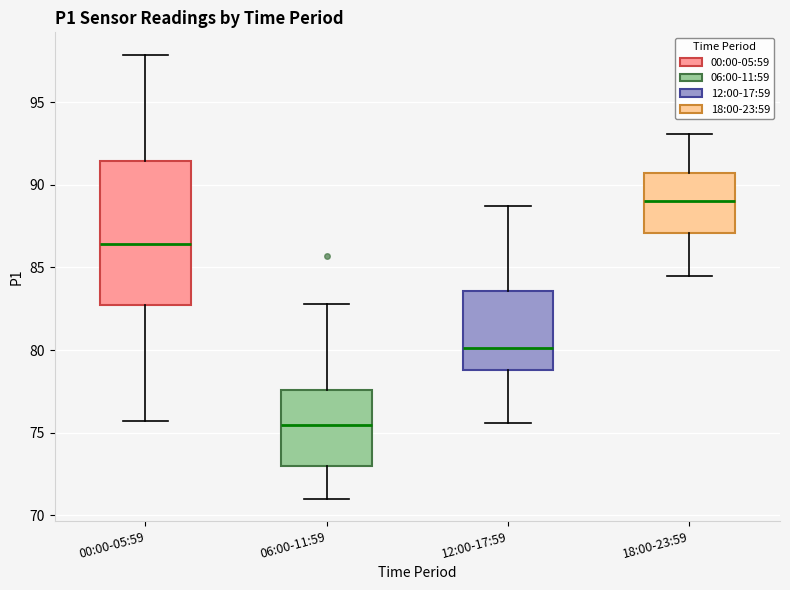

Reading left to right, transcribe this box plot: for each box, give where its median line is, the range the box spans, and where its two whiskers end, as read against the y-axis. The values are not printed on the chart, so give them approximately, as read against the axis.

00:00-05:59: median 86.5, box 83.0 to 91.5, whiskers 75.5 to 98.0
06:00-11:59: median 75.5, box 73.0 to 77.5, whiskers 71.0 to 83.0
12:00-17:59: median 80.0, box 79.0 to 83.5, whiskers 75.5 to 88.5
18:00-23:59: median 89.0, box 87.0 to 90.5, whiskers 84.5 to 93.0